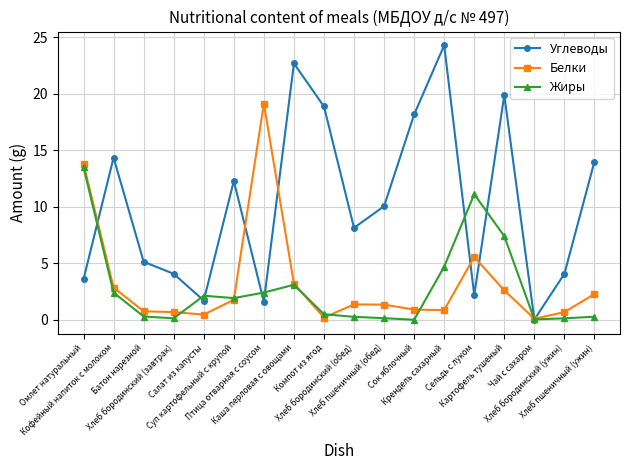

What is the average value of the Жиры series?

2.8